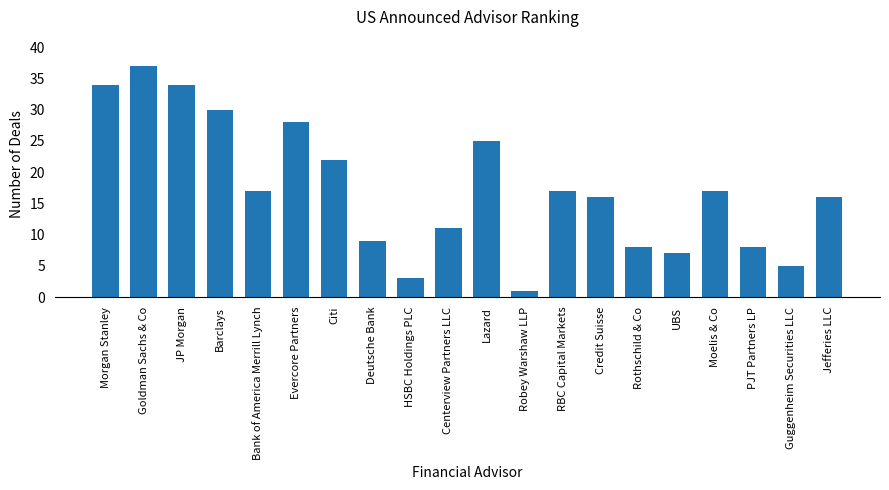

Is it true that the value at Barclays is 18?

False